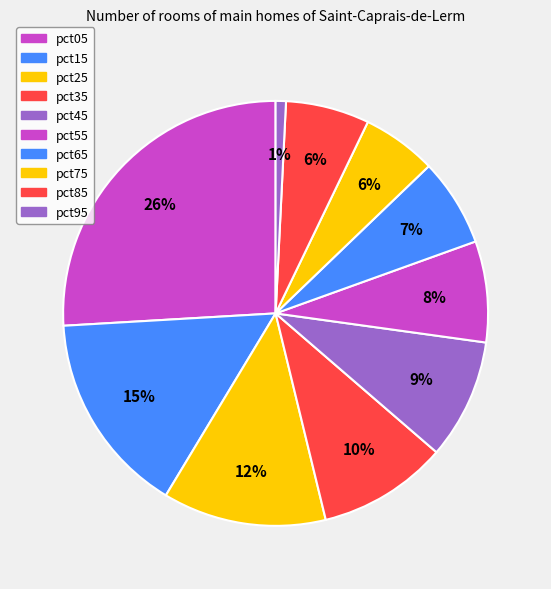

What is the smallest slice in the pie chart?

pct95